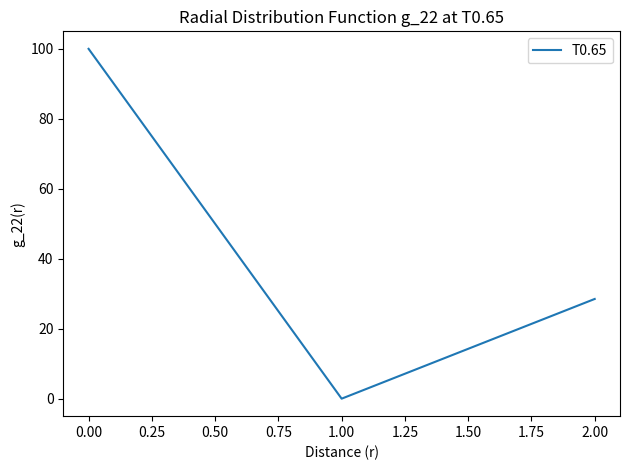

What is the maximum value shown in the chart?

100.0